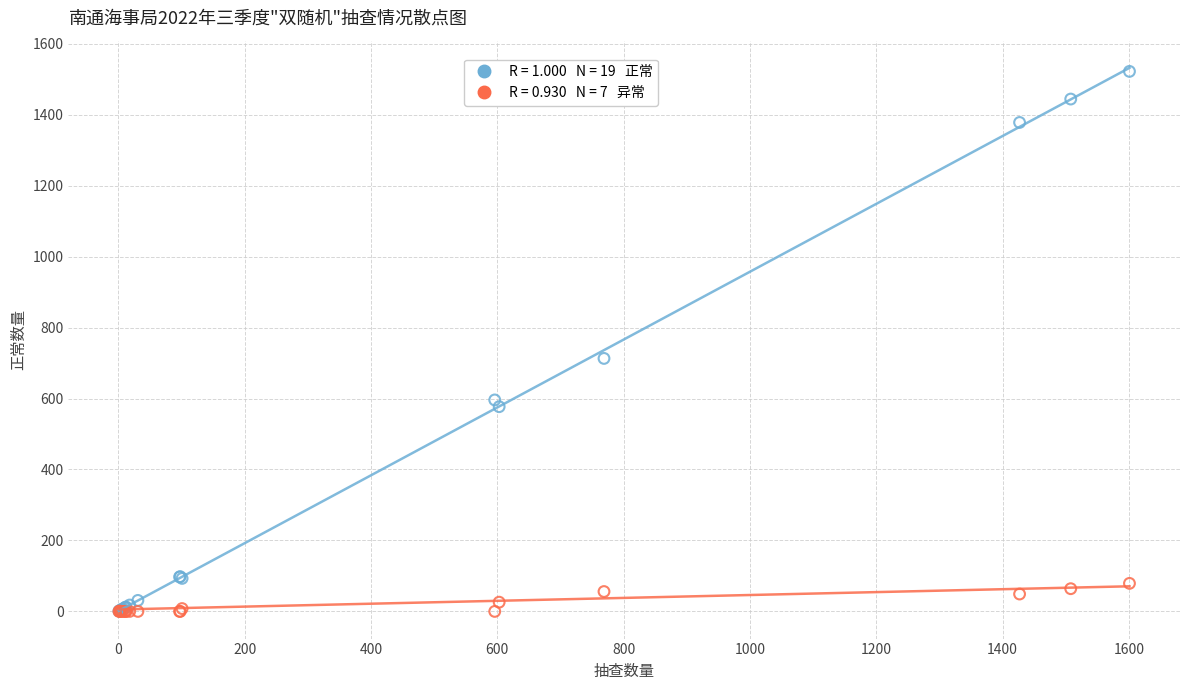

Across all series, what Y value is closest to 761?

713